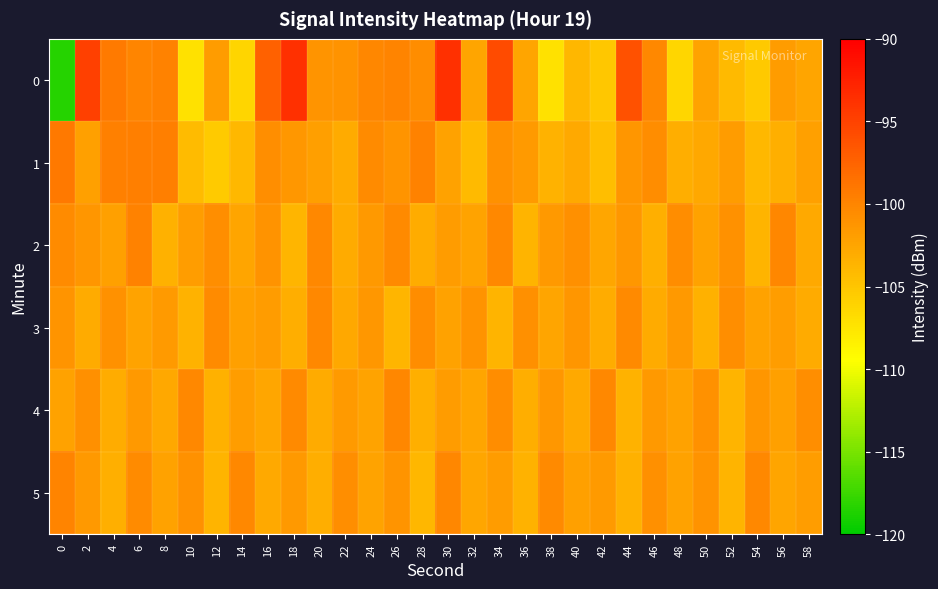

What is the difference between the highest and lowest values at 26?

3.9